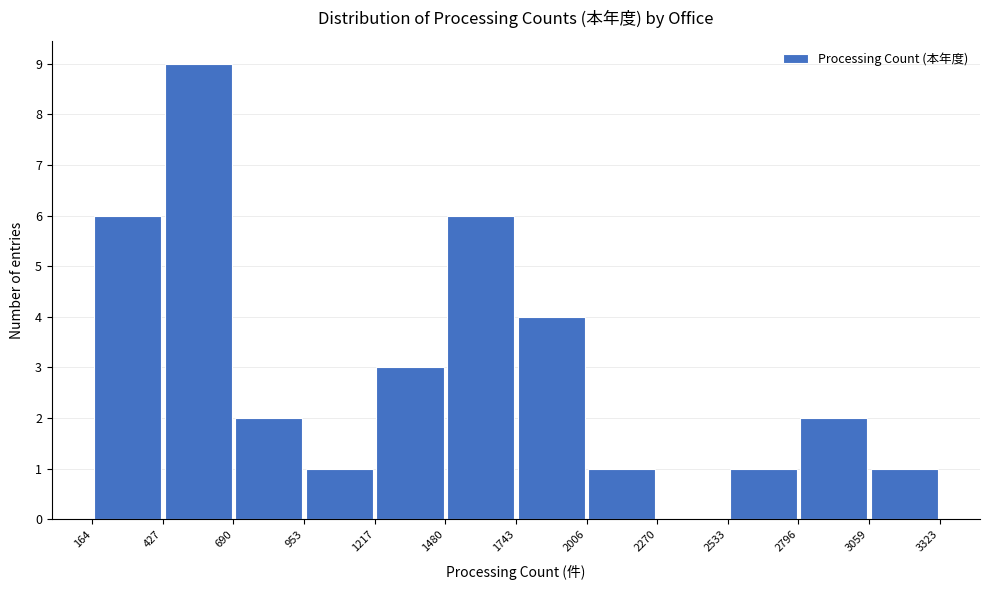

How tall is the bar that spans 690 to 953 on the x-axis? The values are not printed on the chart, so give them approximately, as read against the axis.

2